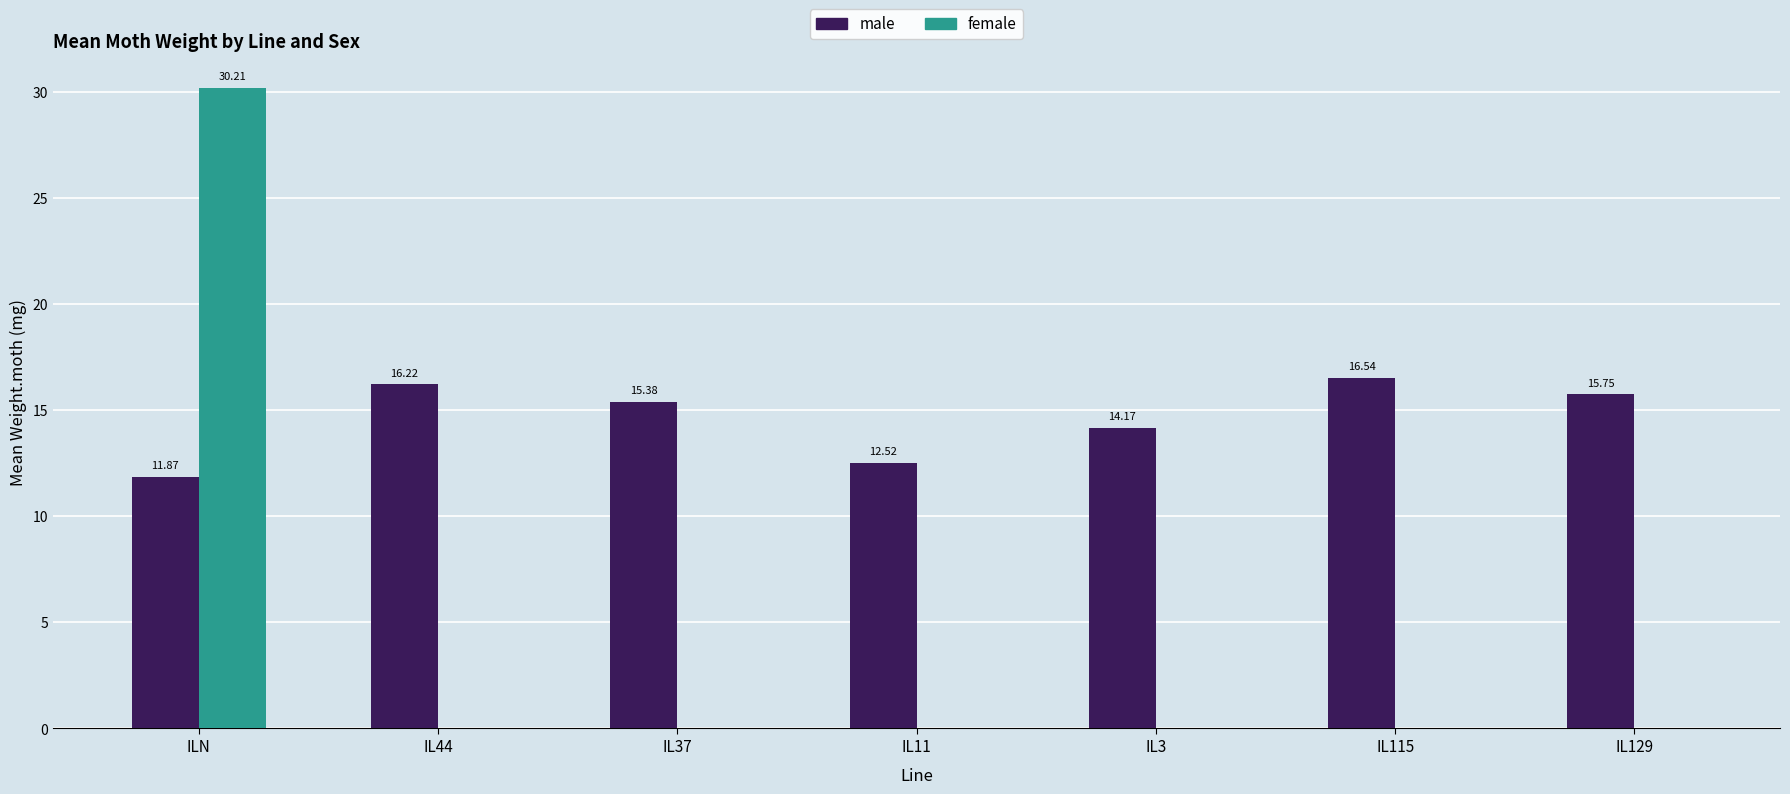

Are the bars horizontal?

No